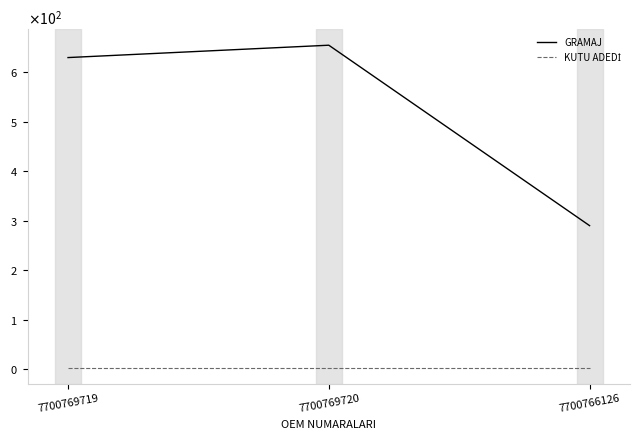

Rank the series by their average value, from highest to lowest.

GRAMAJ, KUTU ADEDİ